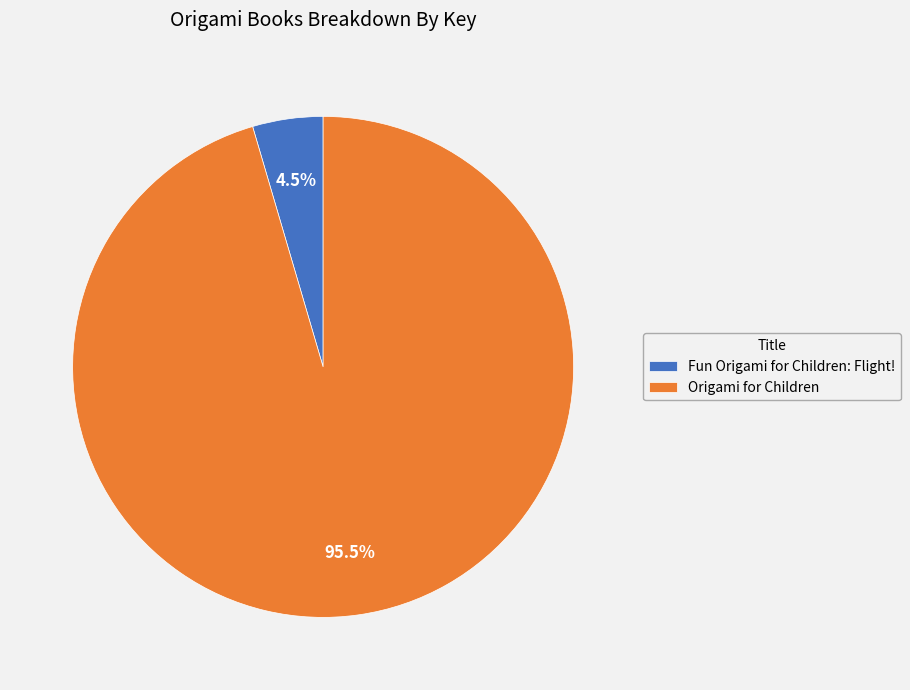

Rank the categories by value from highest to lowest.

Origami for Children, Fun Origami for Children: Flight!